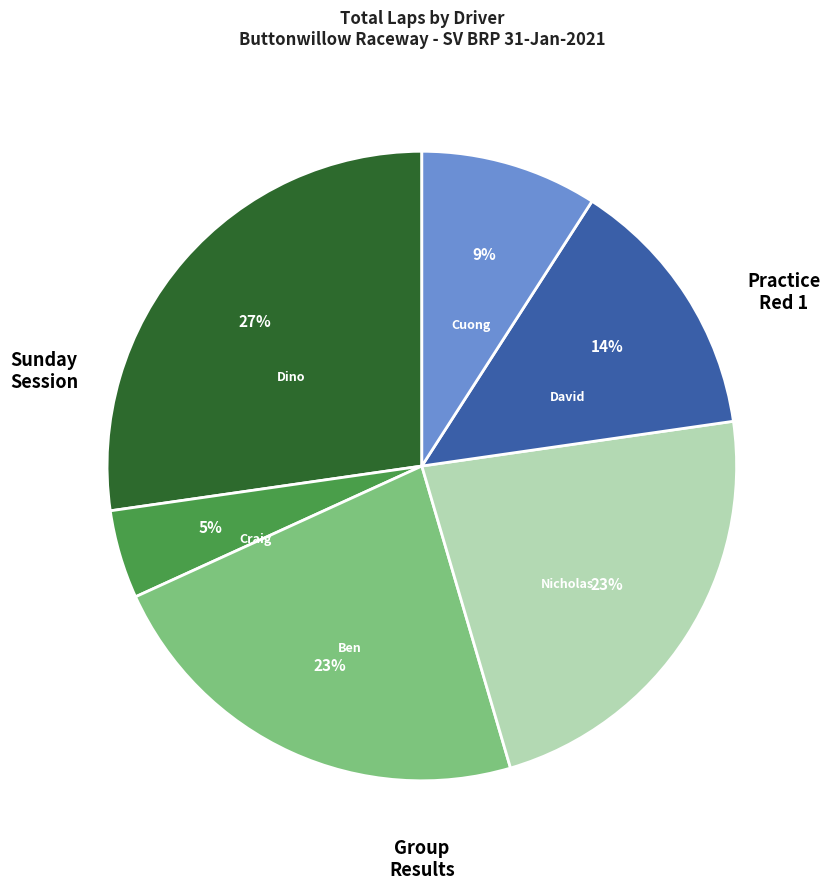

Is there a majority slice in this chart?

No